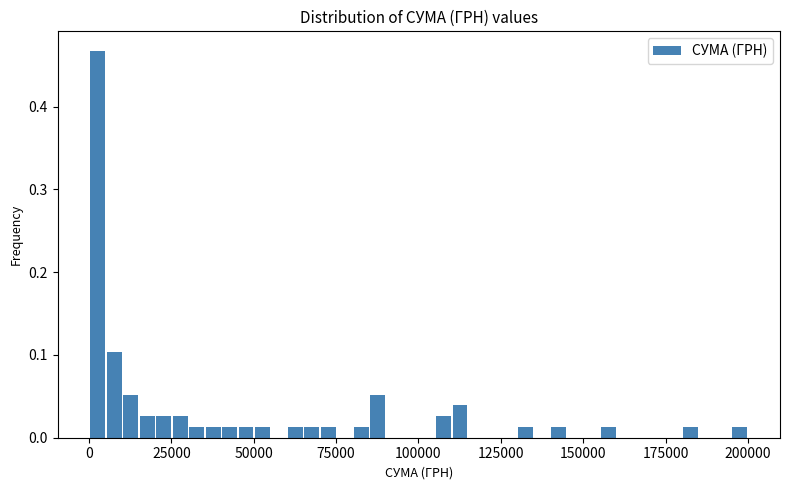

Read against the x-axis, roughly where is the centre of the tallest bar?

5000